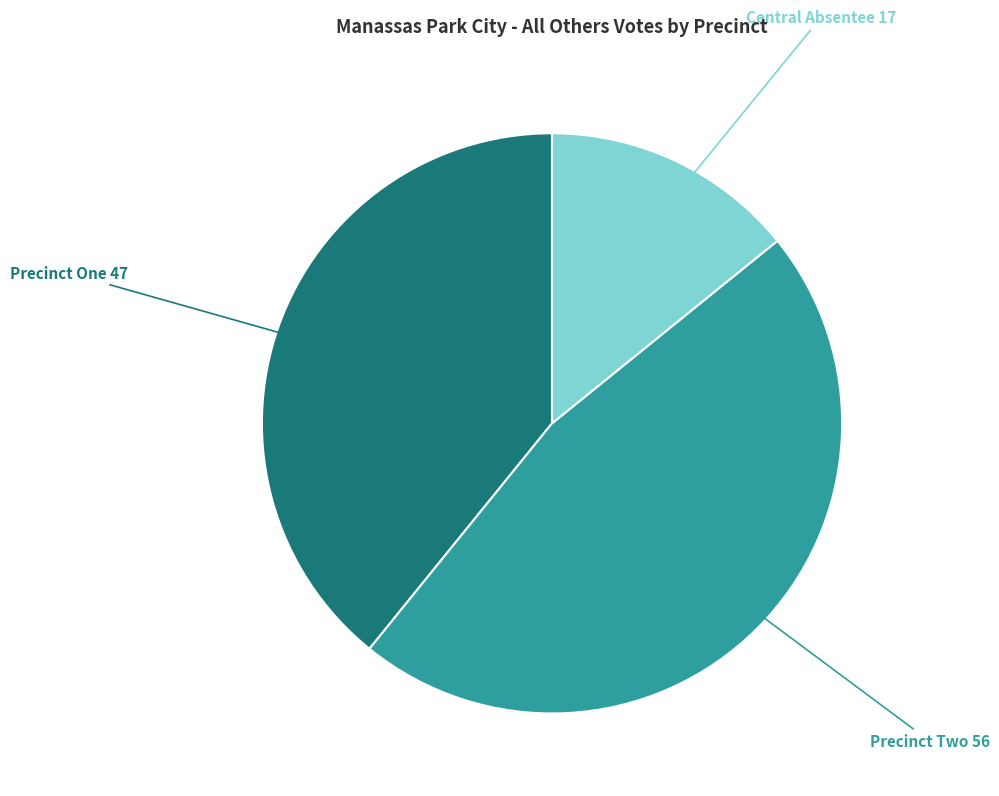

Count the number of slices in the pie.

3